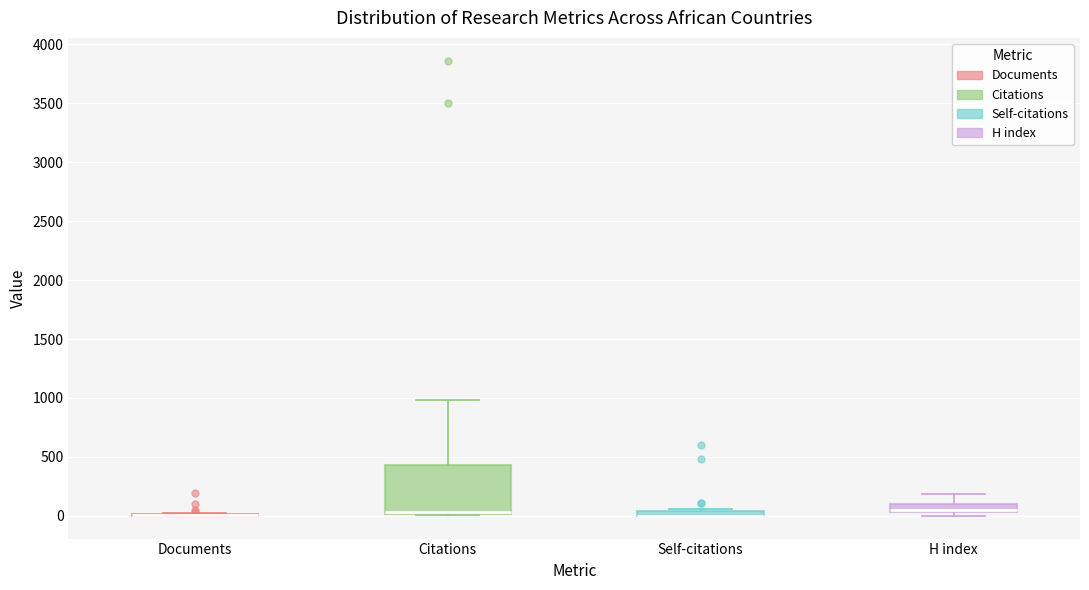

Comparing the boxes themselves (not the whiskers), which one is the tallest?

Citations